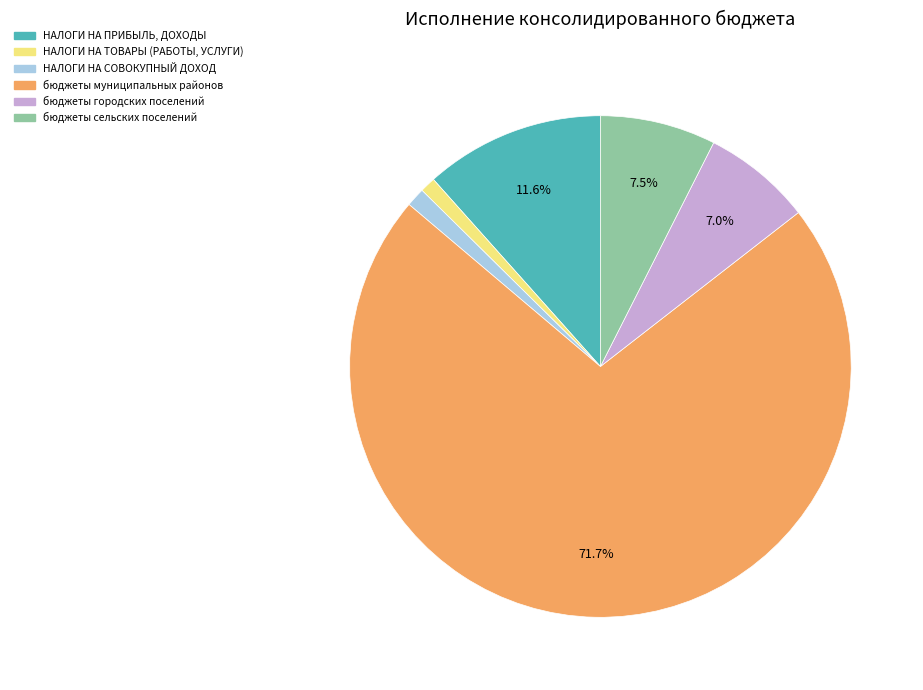

How many segments does this pie chart have?

6